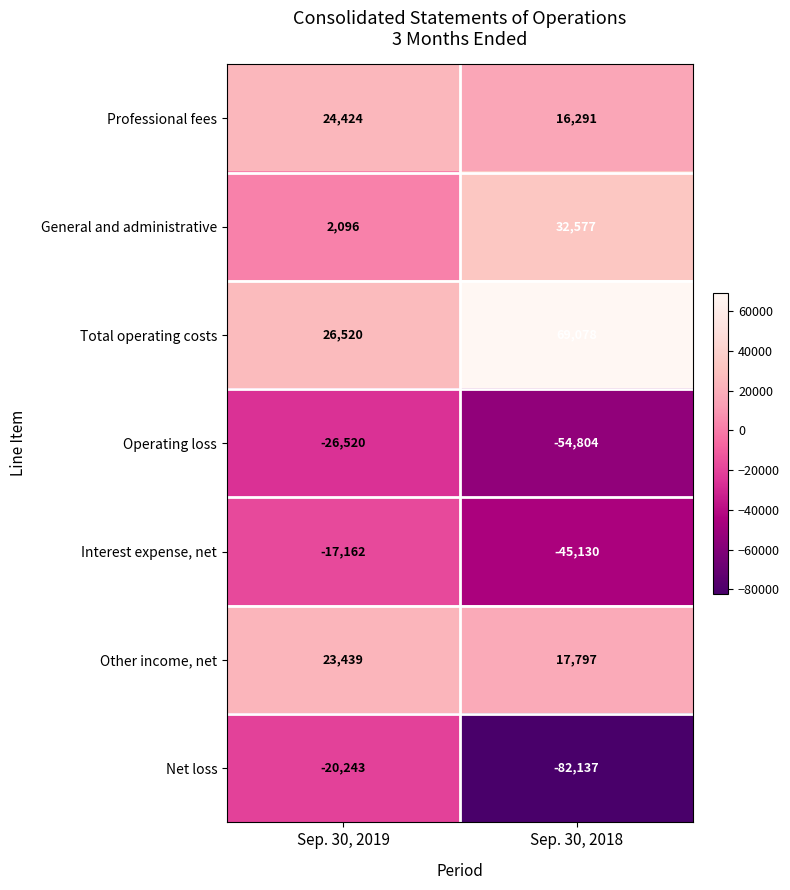

How many data points does each series have?

2